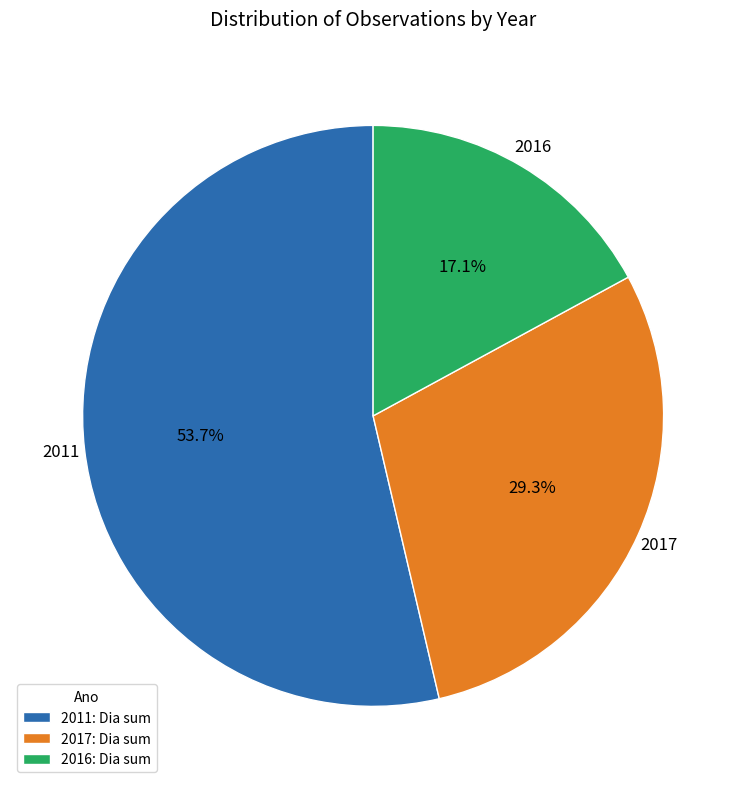

What portion of the pie excludes 2016: Dia sum?

82.9%